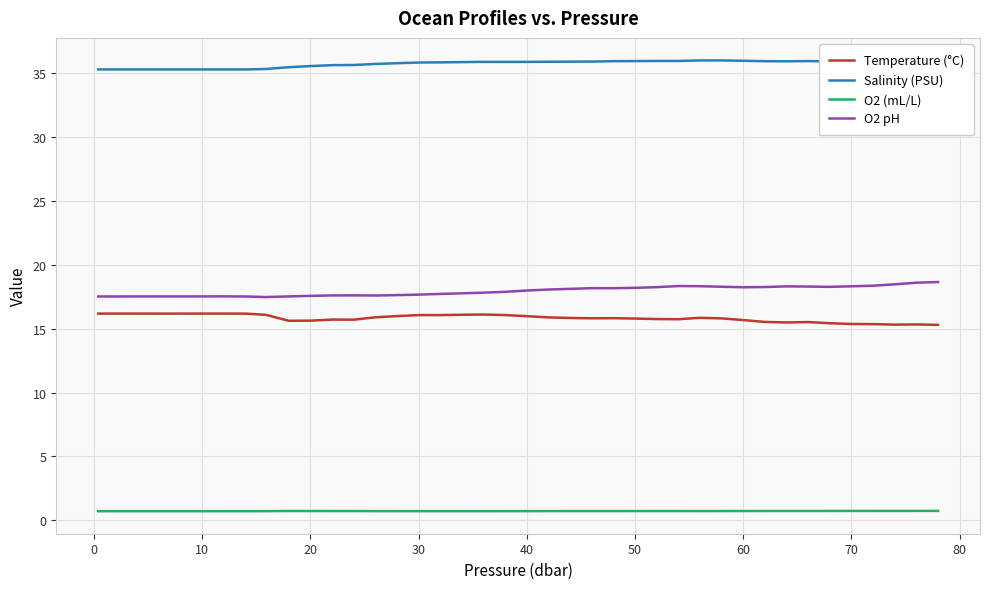

True or false: Salinity (PSU) and O2 (mL/L) cross at least once.

False